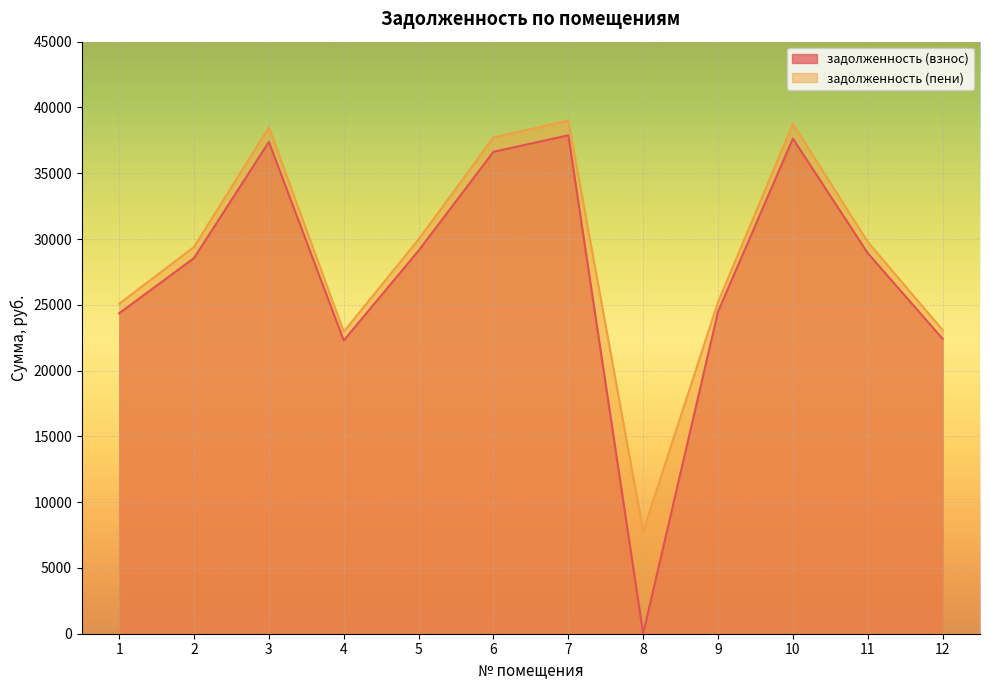

What is the maximum value shown in the chart?

39008.0